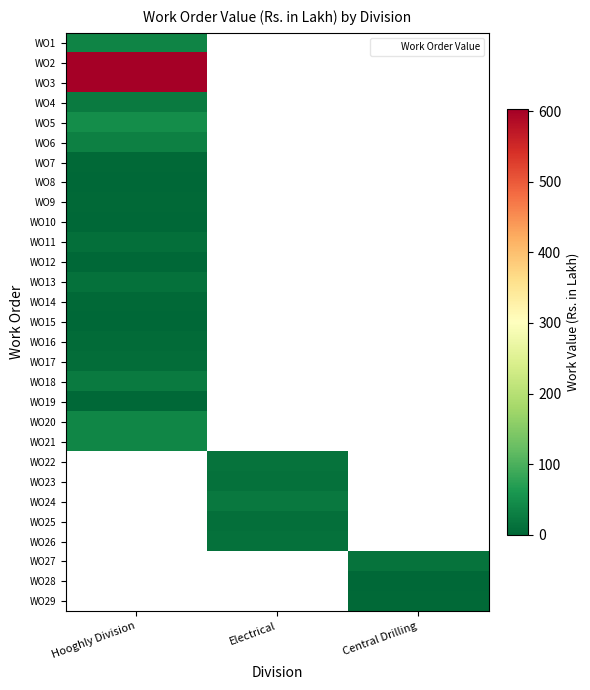

Which category has the lowest value in the WO12 series?

Hooghly Division